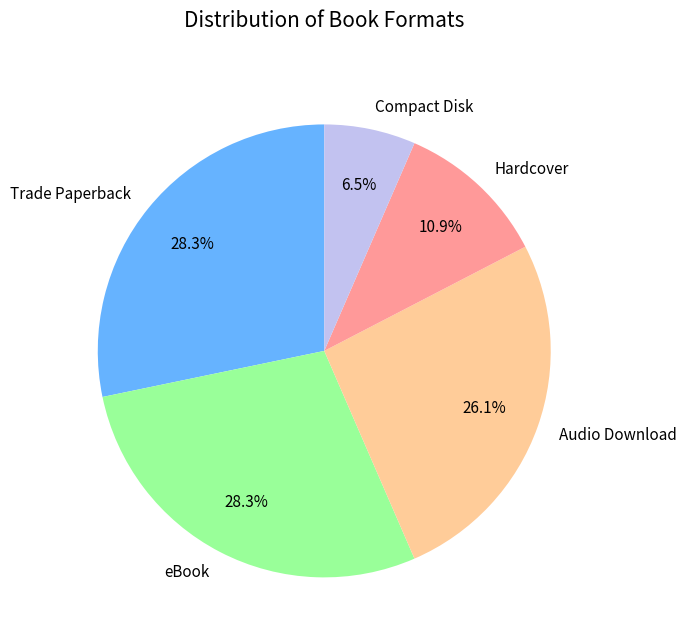

How many slices are in this pie chart?

5